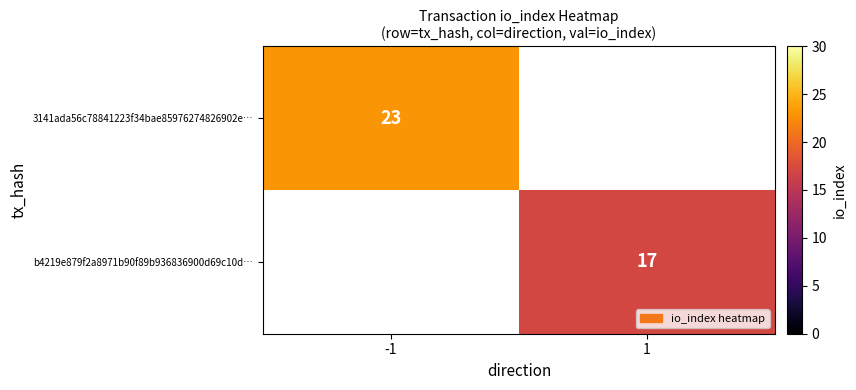

Is it true that b4219e879f2a8971b90f89b936836900d69c10d… equals 27 at 1?

False